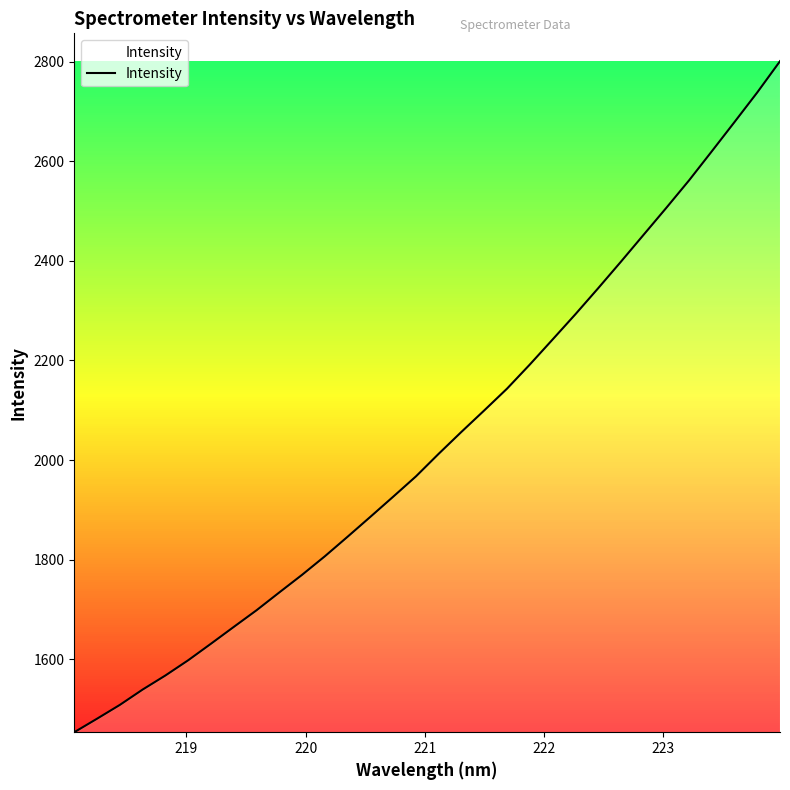

What is the average value?

2038.0